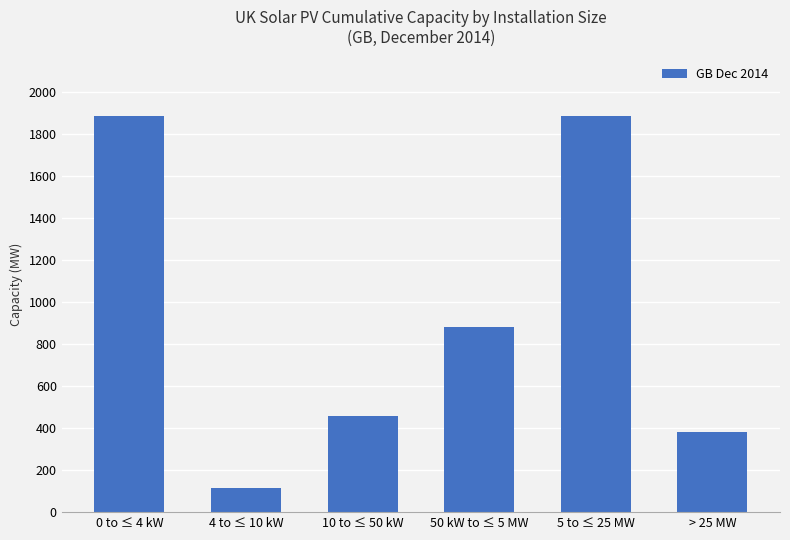

What is the greatest value displayed?

1885.1